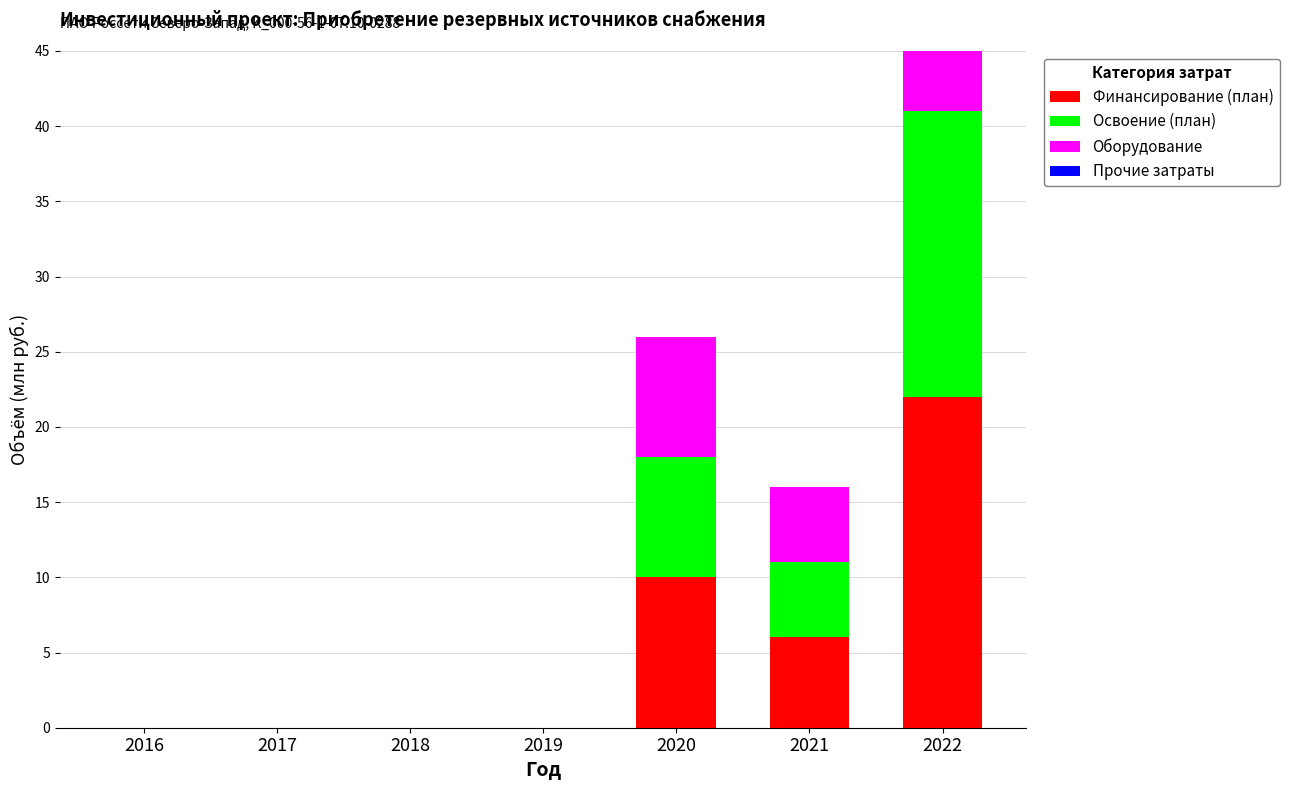

At 2016, list the series in order from largest to smallest.

Финансирование (план), Освоение (план), Оборудование, Прочие затраты